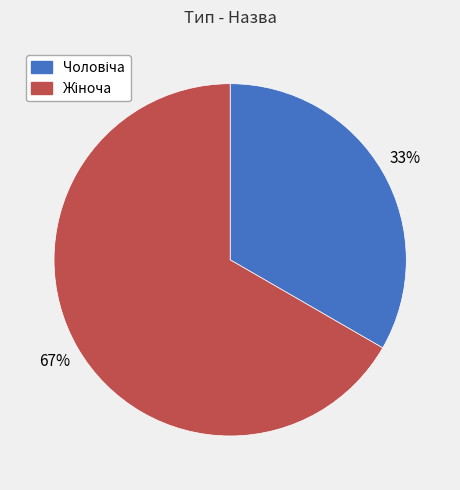

Is there any slice that represents more than half of the pie?

Yes